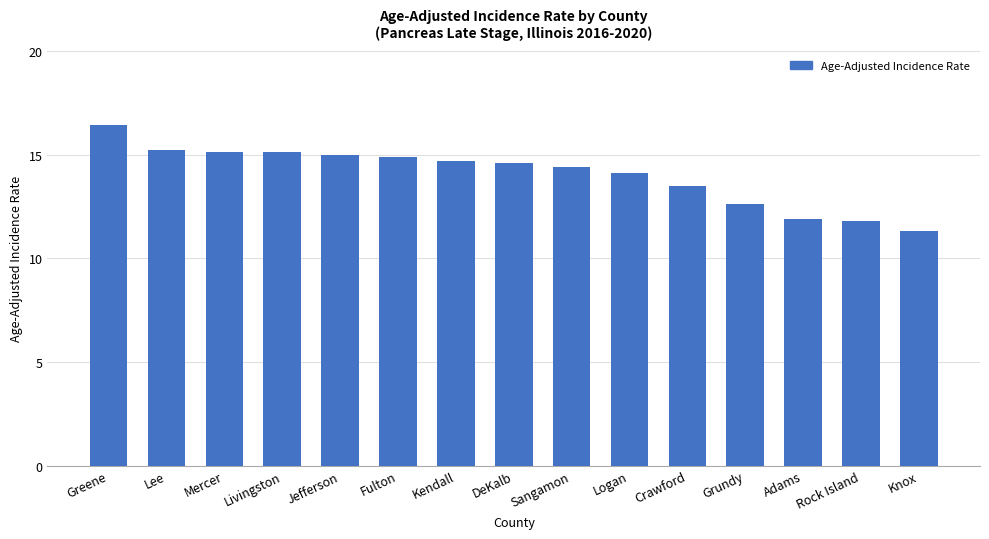

What is the average value?

14.0